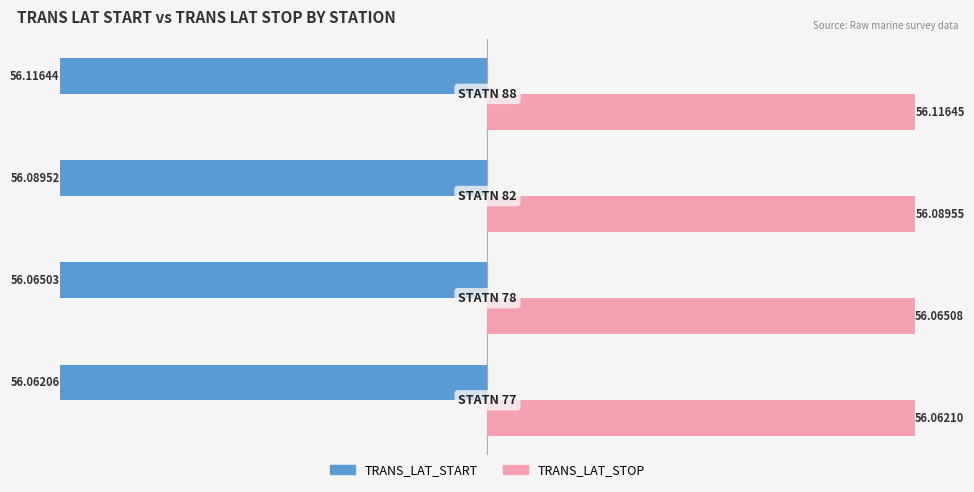

Rank the series by their maximum value, from lowest to highest.

TRANS_LAT_START, TRANS_LAT_STOP